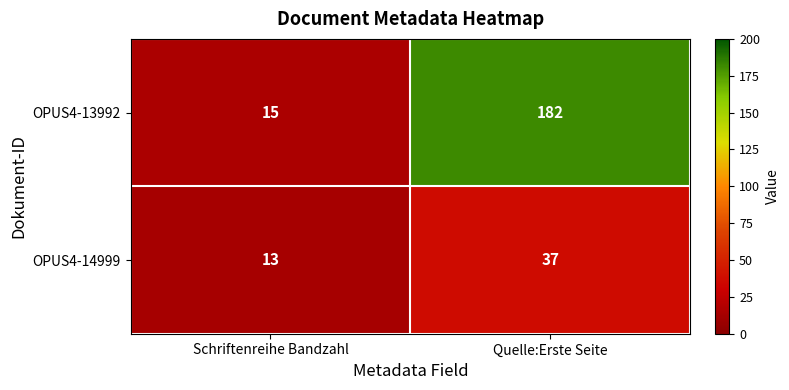

The OPUS4-14999 series shows 22 at Quelle:Erste Seite. True or false?

False